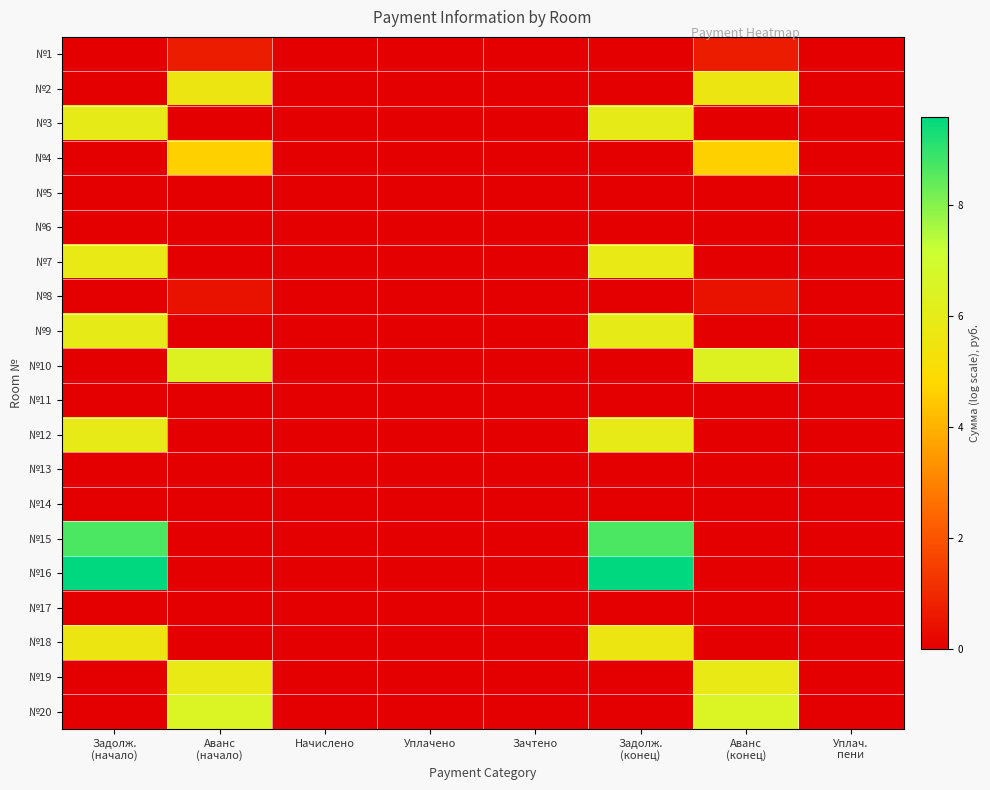

Reading left to right, what are all the values shown in this chart?

№1: Задолж.
(начало)=0.0	Аванс
(начало)=0.7	Начислено=0.0	Уплачено=0.0	Зачтено=0.0	Задолж.
(конец)=0.0	Аванс
(конец)=0.7	Уплач.
пени=0.0
№2: Задолж.
(начало)=0.0	Аванс
(начало)=5.6	Начислено=0.0	Уплачено=0.0	Зачтено=0.0	Задолж.
(конец)=0.0	Аванс
(конец)=5.6	Уплач.
пени=0.0
№3: Задолж.
(начало)=5.9	Аванс
(начало)=0.0	Начислено=0.0	Уплачено=0.0	Зачтено=0.0	Задолж.
(конец)=5.9	Аванс
(конец)=0.0	Уплач.
пени=0.0
№4: Задолж.
(начало)=0.0	Аванс
(начало)=4.6	Начислено=0.0	Уплачено=0.0	Зачтено=0.0	Задолж.
(конец)=0.0	Аванс
(конец)=4.6	Уплач.
пени=0.0
№5: Задолж.
(начало)=0.0	Аванс
(начало)=0.0	Начислено=0.0	Уплачено=0.0	Зачтено=0.0	Задолж.
(конец)=0.0	Аванс
(конец)=0.0	Уплач.
пени=0.0
№6: Задолж.
(начало)=0.0	Аванс
(начало)=0.0	Начислено=0.0	Уплачено=0.0	Зачтено=0.0	Задолж.
(конец)=0.0	Аванс
(конец)=0.0	Уплач.
пени=0.0
№7: Задолж.
(начало)=5.8	Аванс
(начало)=0.0	Начислено=0.0	Уплачено=0.0	Зачтено=0.0	Задолж.
(конец)=5.8	Аванс
(конец)=0.0	Уплач.
пени=0.0
№8: Задолж.
(начало)=0.0	Аванс
(начало)=0.4	Начислено=0.0	Уплачено=0.0	Зачтено=0.0	Задолж.
(конец)=0.0	Аванс
(конец)=0.4	Уплач.
пени=0.0
№9: Задолж.
(начало)=5.9	Аванс
(начало)=0.0	Начислено=0.0	Уплачено=0.0	Зачтено=0.0	Задолж.
(конец)=5.9	Аванс
(конец)=0.0	Уплач.
пени=0.0
№10: Задолж.
(начало)=0.0	Аванс
(начало)=6.3	Начислено=0.0	Уплачено=0.0	Зачтено=0.0	Задолж.
(конец)=0.0	Аванс
(конец)=6.3	Уплач.
пени=0.0
№11: Задолж.
(начало)=0.0	Аванс
(начало)=0.0	Начислено=0.0	Уплачено=0.0	Зачтено=0.0	Задолж.
(конец)=0.0	Аванс
(конец)=0.0	Уплач.
пени=0.0
№12: Задолж.
(начало)=5.9	Аванс
(начало)=0.0	Начислено=0.0	Уплачено=0.0	Зачтено=0.0	Задолж.
(конец)=5.9	Аванс
(конец)=0.0	Уплач.
пени=0.0
№13: Задолж.
(начало)=0.0	Аванс
(начало)=0.0	Начислено=0.0	Уплачено=0.0	Зачтено=0.0	Задолж.
(конец)=0.0	Аванс
(конец)=0.0	Уплач.
пени=0.0
№14: Задолж.
(начало)=0.0	Аванс
(начало)=0.0	Начислено=0.0	Уплачено=0.0	Зачтено=0.0	Задолж.
(конец)=0.0	Аванс
(конец)=0.0	Уплач.
пени=0.0
№15: Задолж.
(начало)=8.6	Аванс
(начало)=0.0	Начислено=0.0	Уплачено=0.0	Зачтено=0.0	Задолж.
(конец)=8.6	Аванс
(конец)=0.0	Уплач.
пени=0.0
№16: Задолж.
(начало)=9.6	Аванс
(начало)=0.0	Начислено=0.0	Уплачено=0.0	Зачтено=0.0	Задолж.
(конец)=9.6	Аванс
(конец)=0.0	Уплач.
пени=0.0
№17: Задолж.
(начало)=0.0	Аванс
(начало)=0.0	Начислено=0.0	Уплачено=0.0	Зачтено=0.0	Задолж.
(конец)=0.0	Аванс
(конец)=0.0	Уплач.
пени=0.0
№18: Задолж.
(начало)=5.6	Аванс
(начало)=0.0	Начислено=0.0	Уплачено=0.0	Зачтено=0.0	Задолж.
(конец)=5.6	Аванс
(конец)=0.0	Уплач.
пени=0.0
№19: Задолж.
(начало)=0.0	Аванс
(начало)=5.8	Начислено=0.0	Уплачено=0.0	Зачтено=0.0	Задолж.
(конец)=0.0	Аванс
(конец)=5.8	Уплач.
пени=0.0
№20: Задолж.
(начало)=0.0	Аванс
(начало)=6.5	Начислено=0.0	Уплачено=0.0	Зачтено=0.0	Задолж.
(конец)=0.0	Аванс
(конец)=6.5	Уплач.
пени=0.0